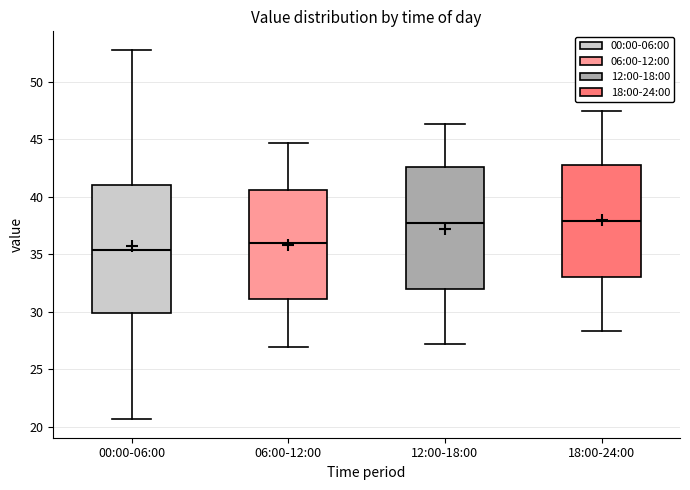

Where does the lower whisker of the box for 12:00-18:00 end on the y-axis? The values are not printed on the chart, so give them approximately, as read against the axis.

27.0